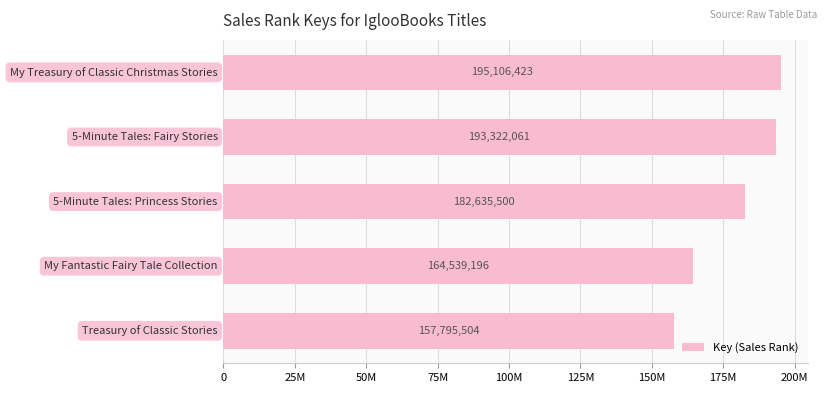

Are the bars horizontal?

Yes